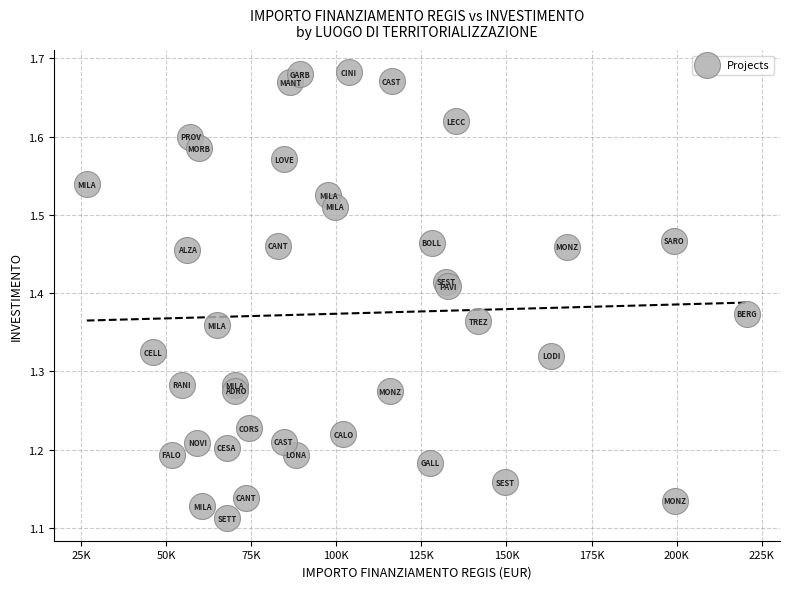

What is the range of X values (max minus min)?

193933.1